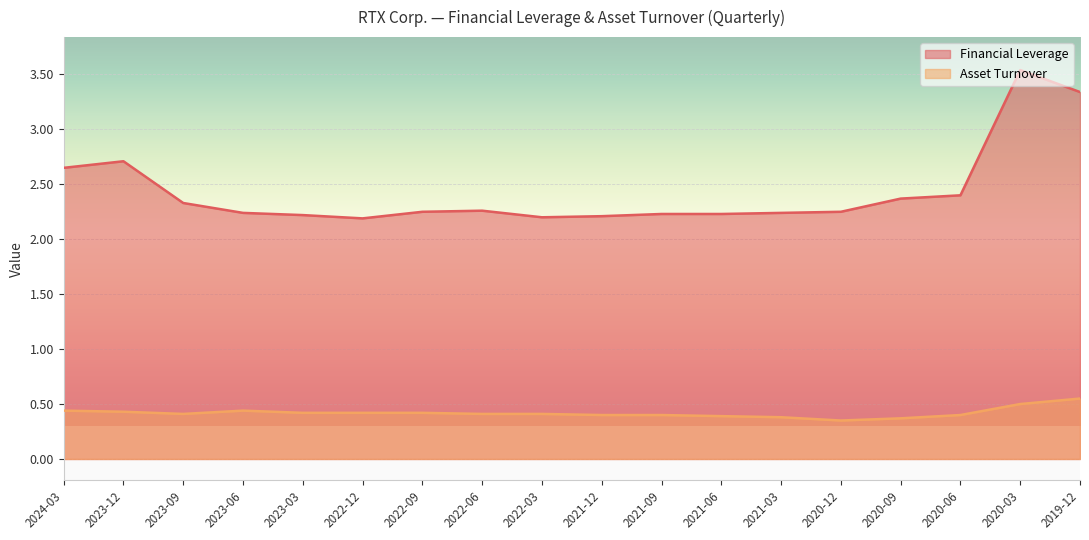

What value does the Financial Leverage series have at 2019-12?

3.3